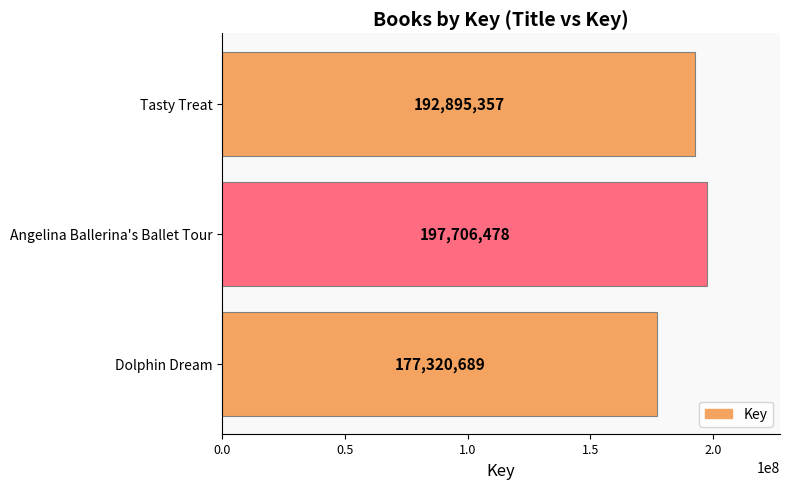

Between Angelina Ballerina's Ballet Tour and Dolphin Dream, which is larger?

Angelina Ballerina's Ballet Tour